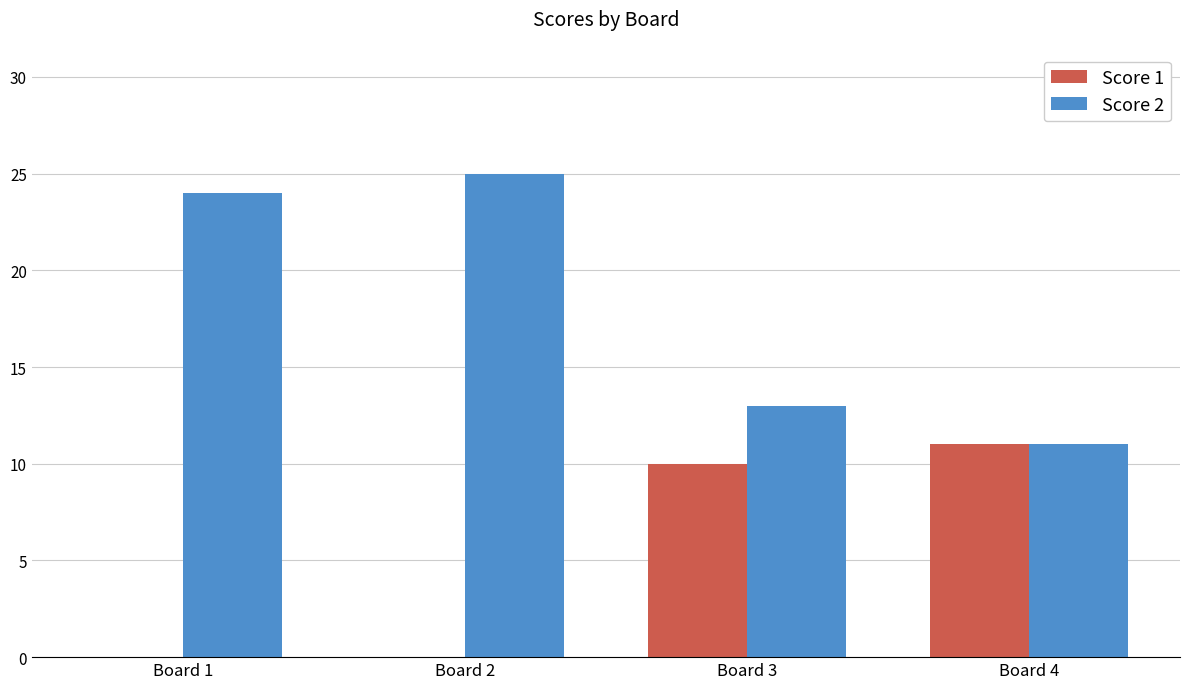

What is the maximum value shown in the chart?

25